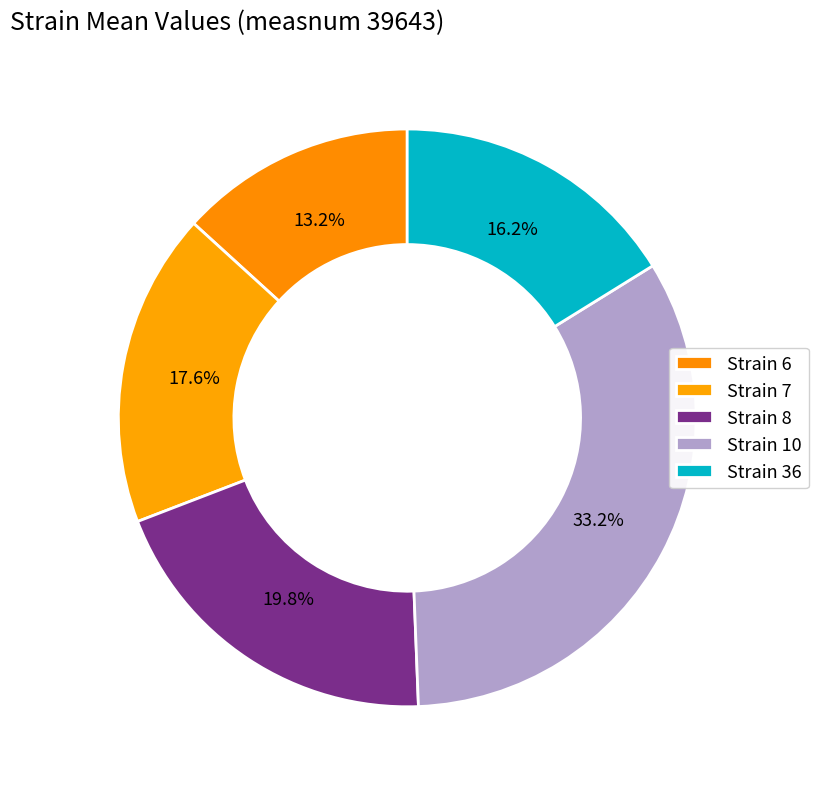

Is there a majority slice in this chart?

No